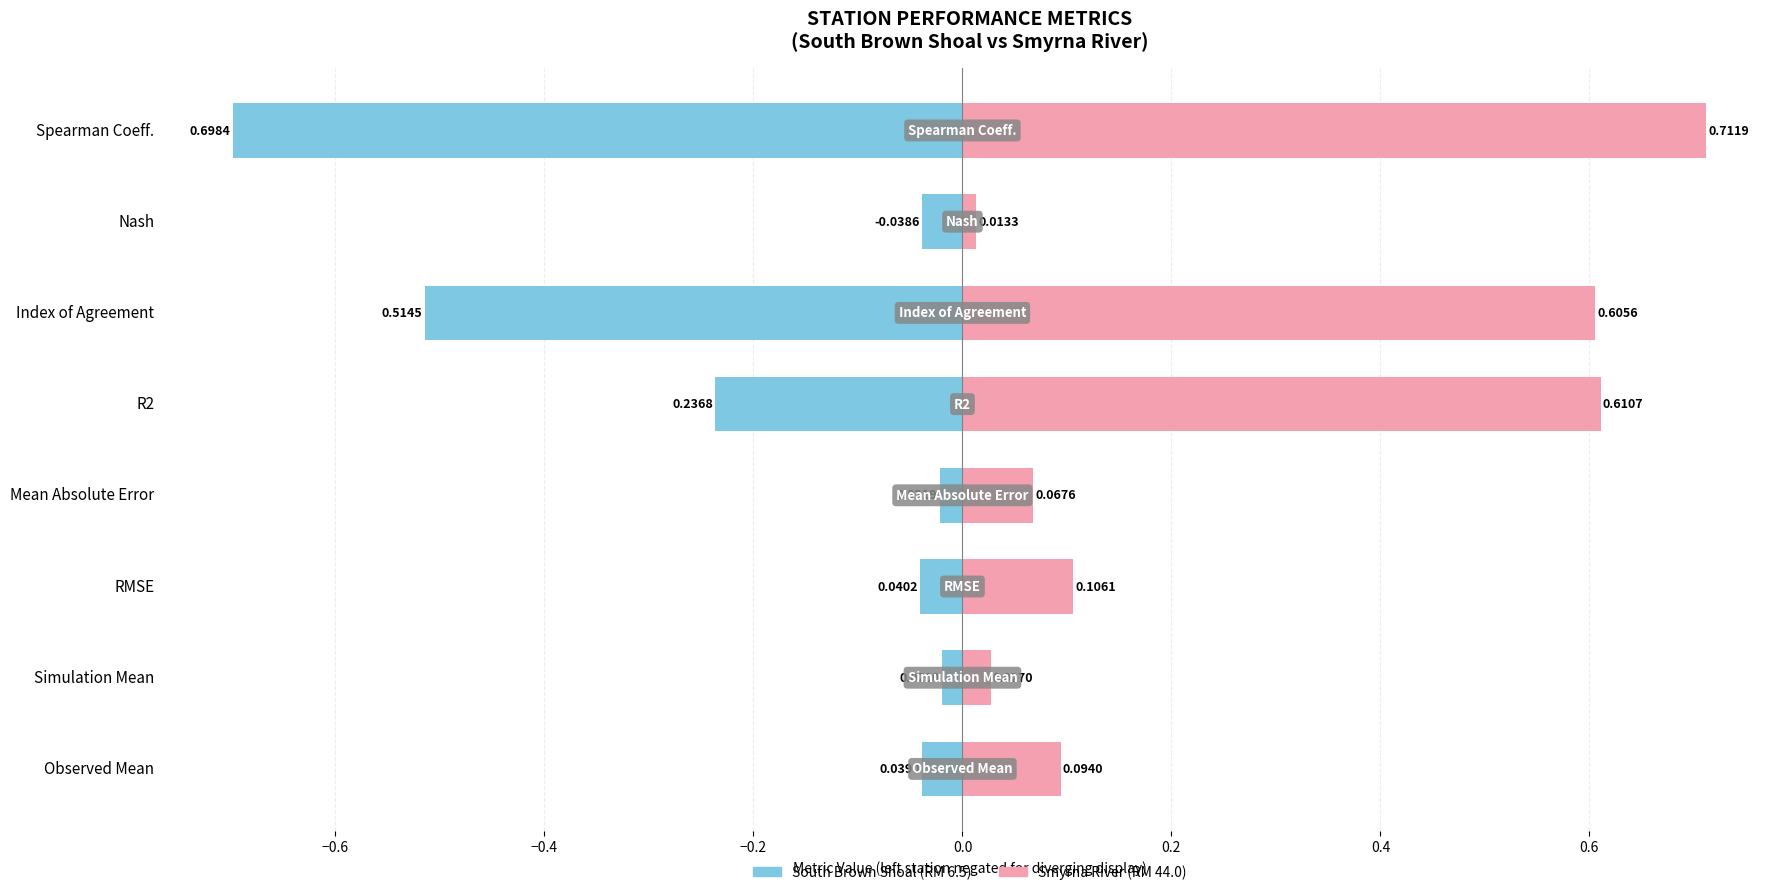

How many distinct data groups are displayed?

2